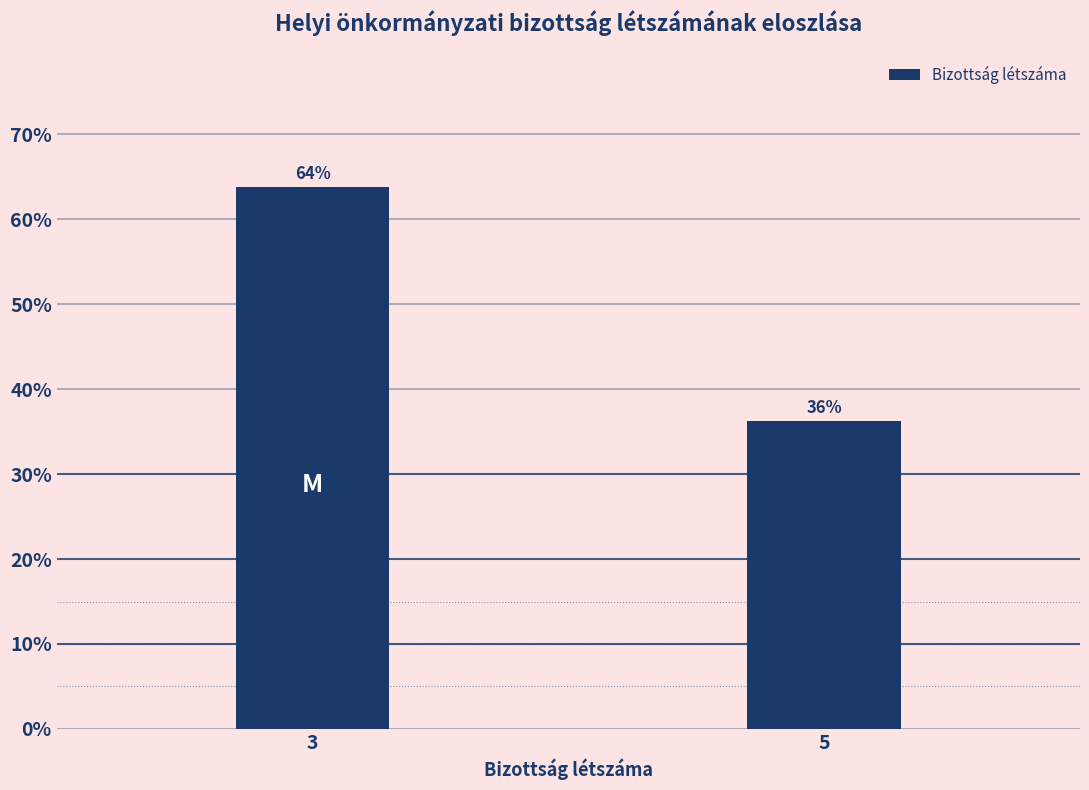

The value at 5 is 18.5. True or false?

False